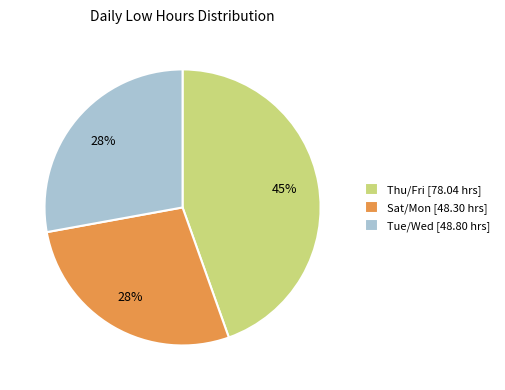

Is the sum of Thu/Fri [78.04 hrs] and Tue/Wed [48.80 hrs] greater than half?

Yes